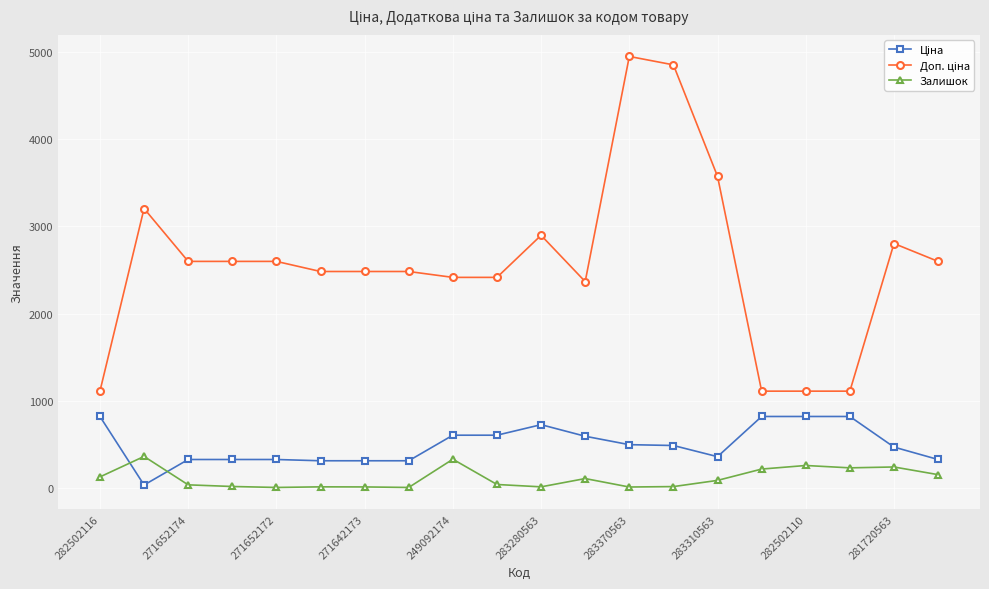

At how many categories does at least one series exceed 1340?

16